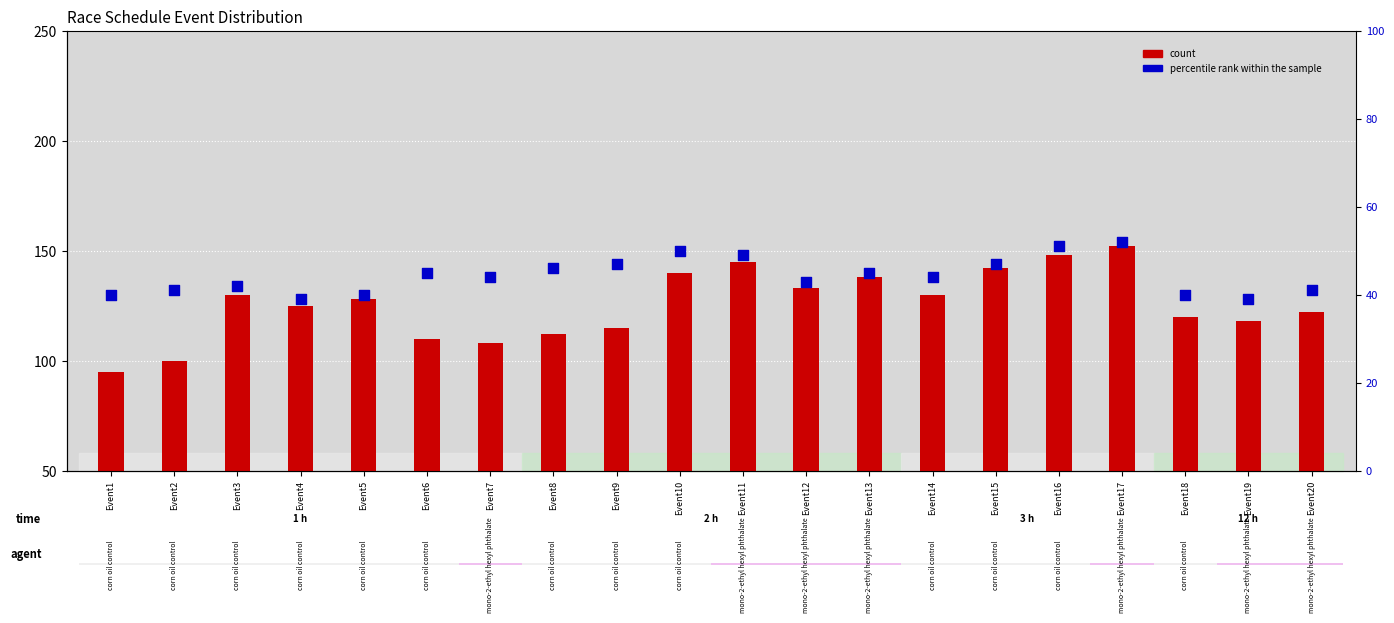

What are all the series names shown in the legend?

count, percentile rank within the sample